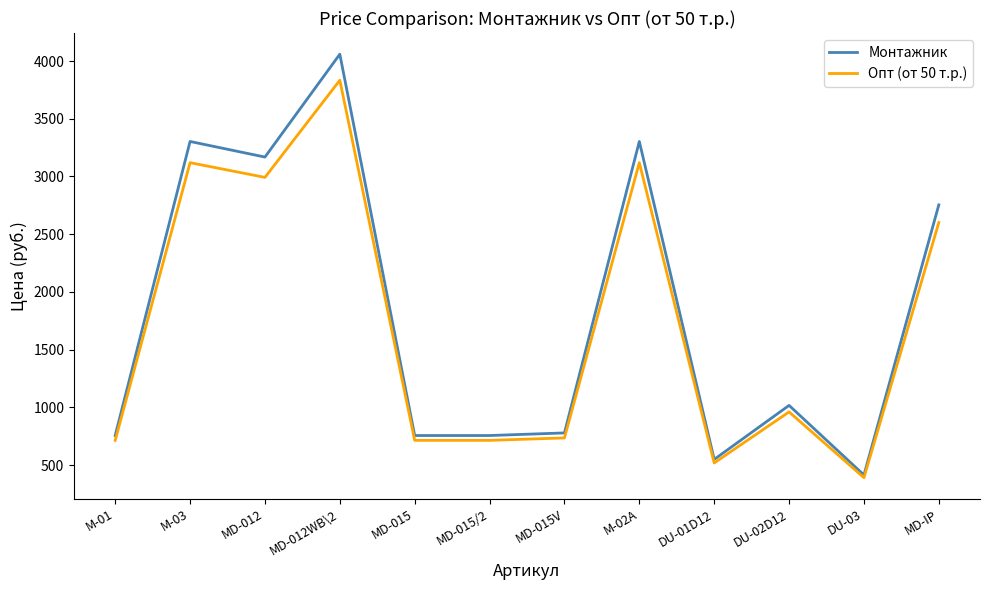

What is the difference between the second highest and second lowest values in the Монтажник series?

2754.0